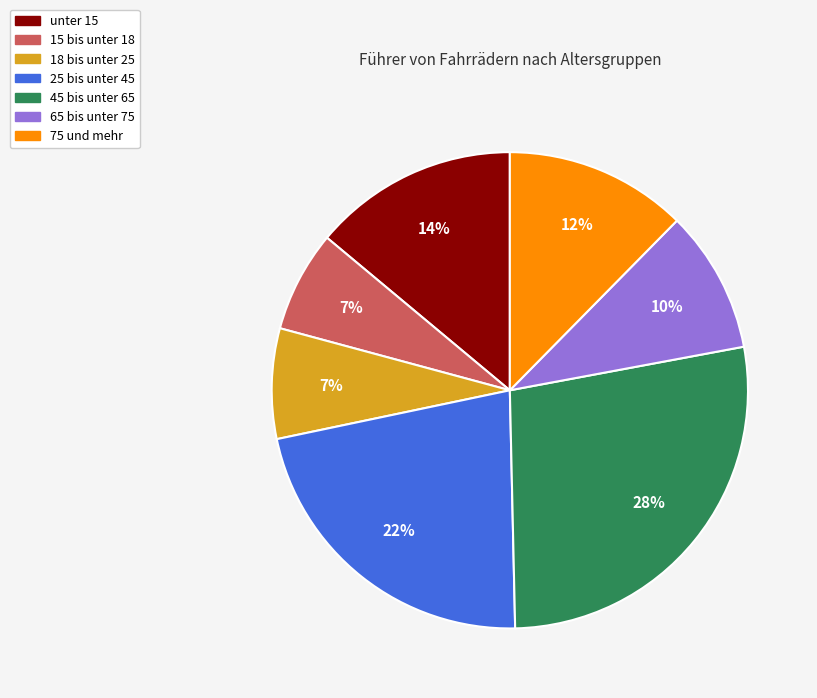

What percentage is the unter 15 slice, to the nearest percent?

14%